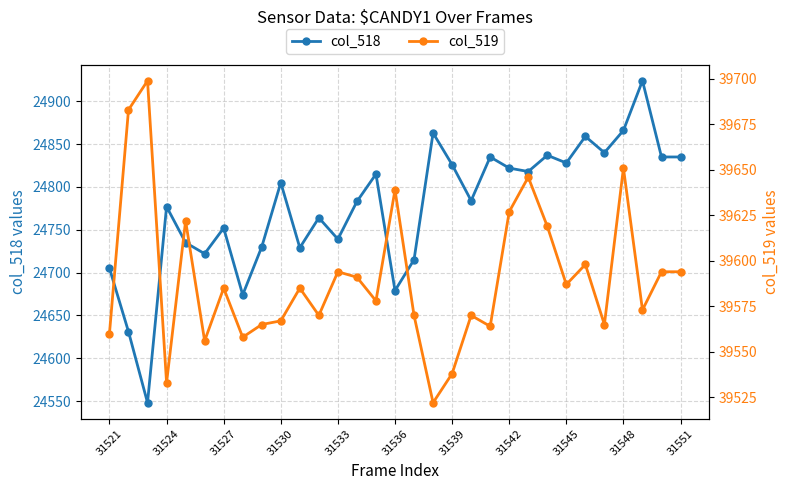

What is the average value of the col_518 series?

24777